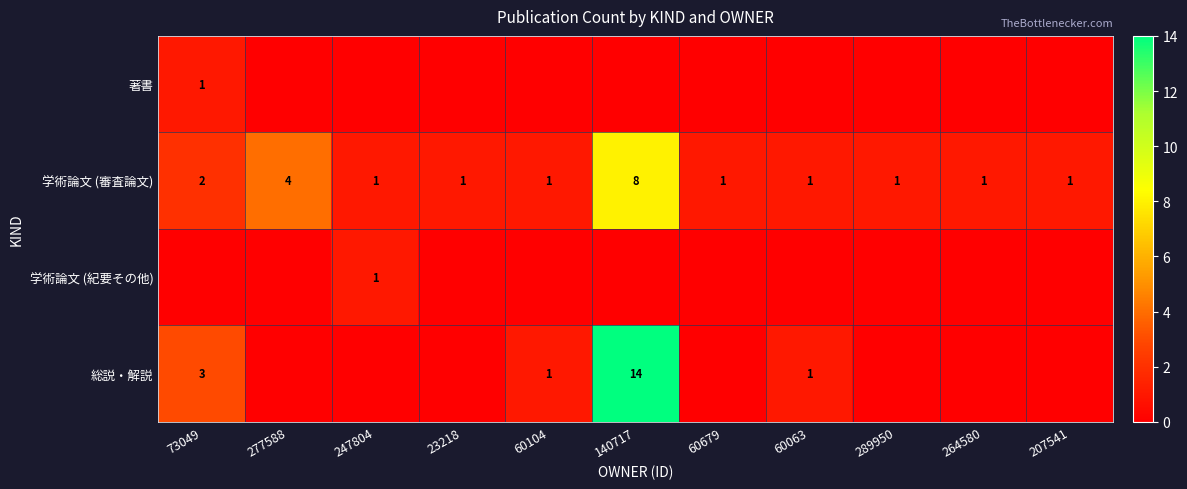

What is the difference between the maximum and minimum values in the 総説・解説 series?

14